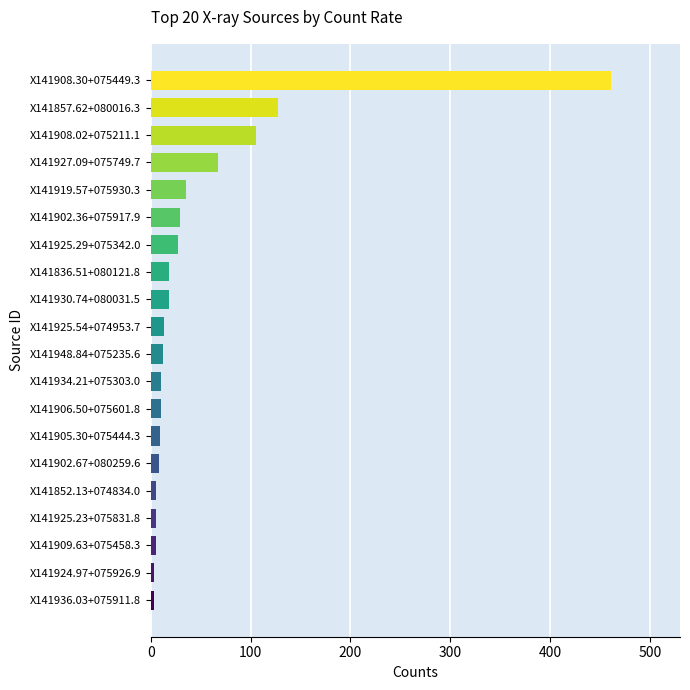

What is the difference between the second highest and second lowest values?

124.3